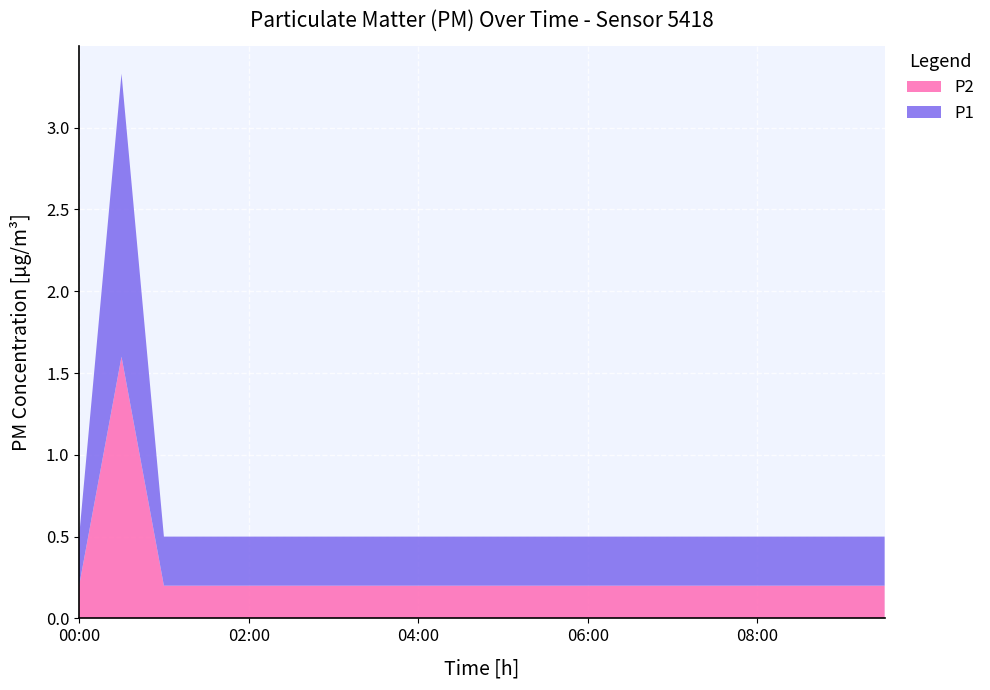

Reading right to left, what are all the values shown in this chart?

P1: 0.3	0.3	0.3	0.3	0.3	0.3	0.3	0.3	0.3	0.3	0.3	0.3	0.3	0.3	0.3	0.3	0.3	0.3	1.7	0.3
P2: 0.2	0.2	0.2	0.2	0.2	0.2	0.2	0.2	0.2	0.2	0.2	0.2	0.2	0.2	0.2	0.2	0.2	0.2	1.6	0.2